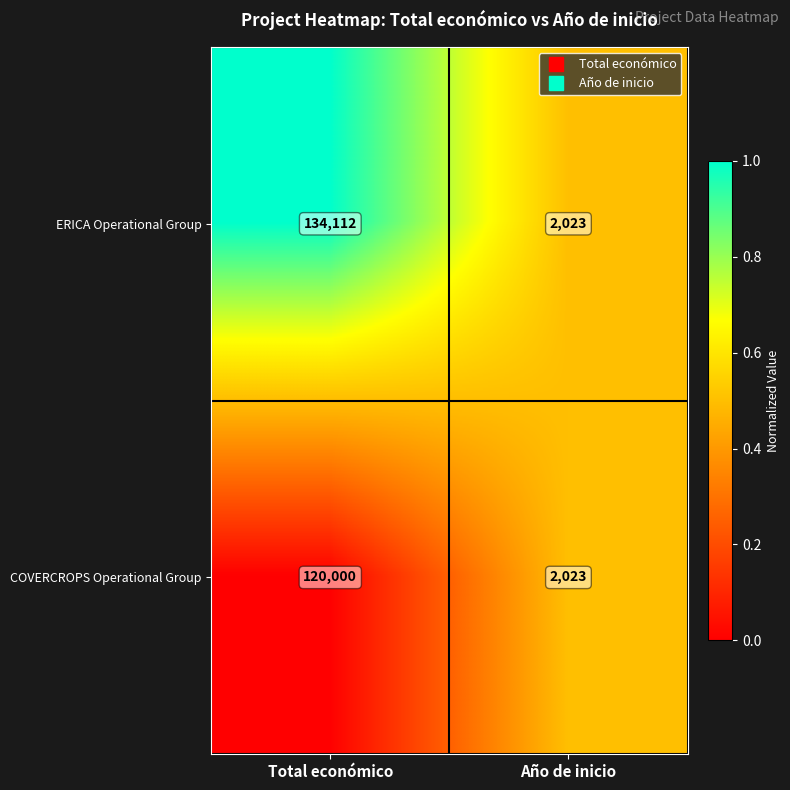

The COVERCROPS Operational Group series shows 3064 at Año de inicio. True or false?

False